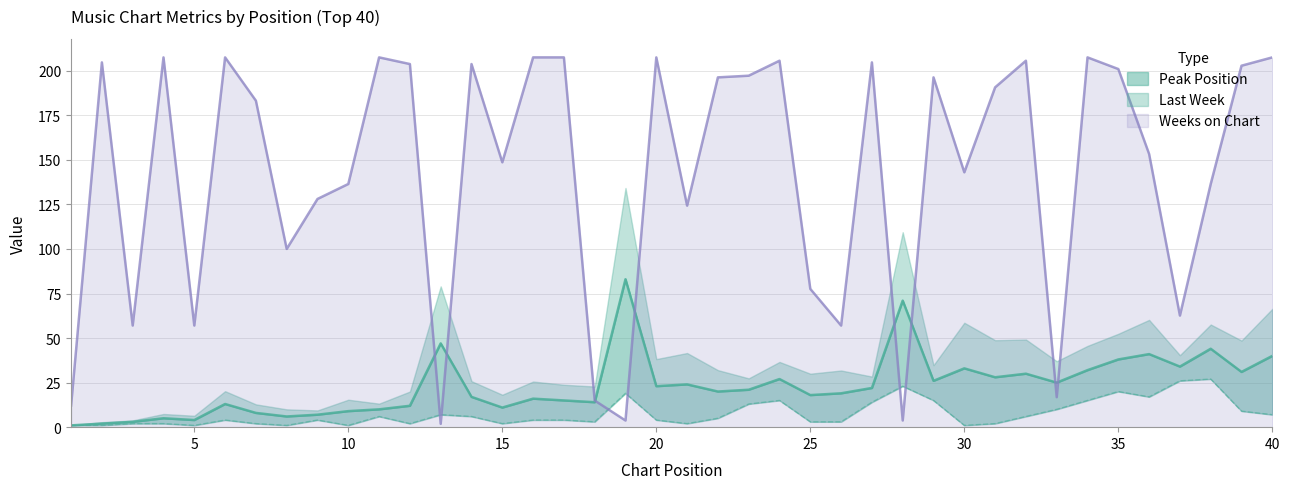

At which category does Peak Position reach its first local valley?

5